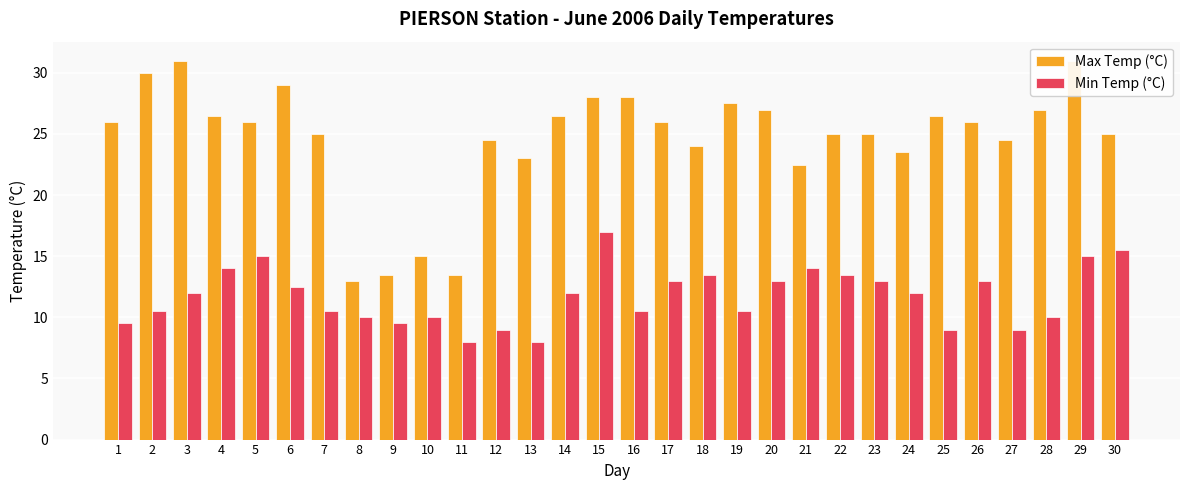

Are the bars grouped side by side (vs. stacked)?

Yes